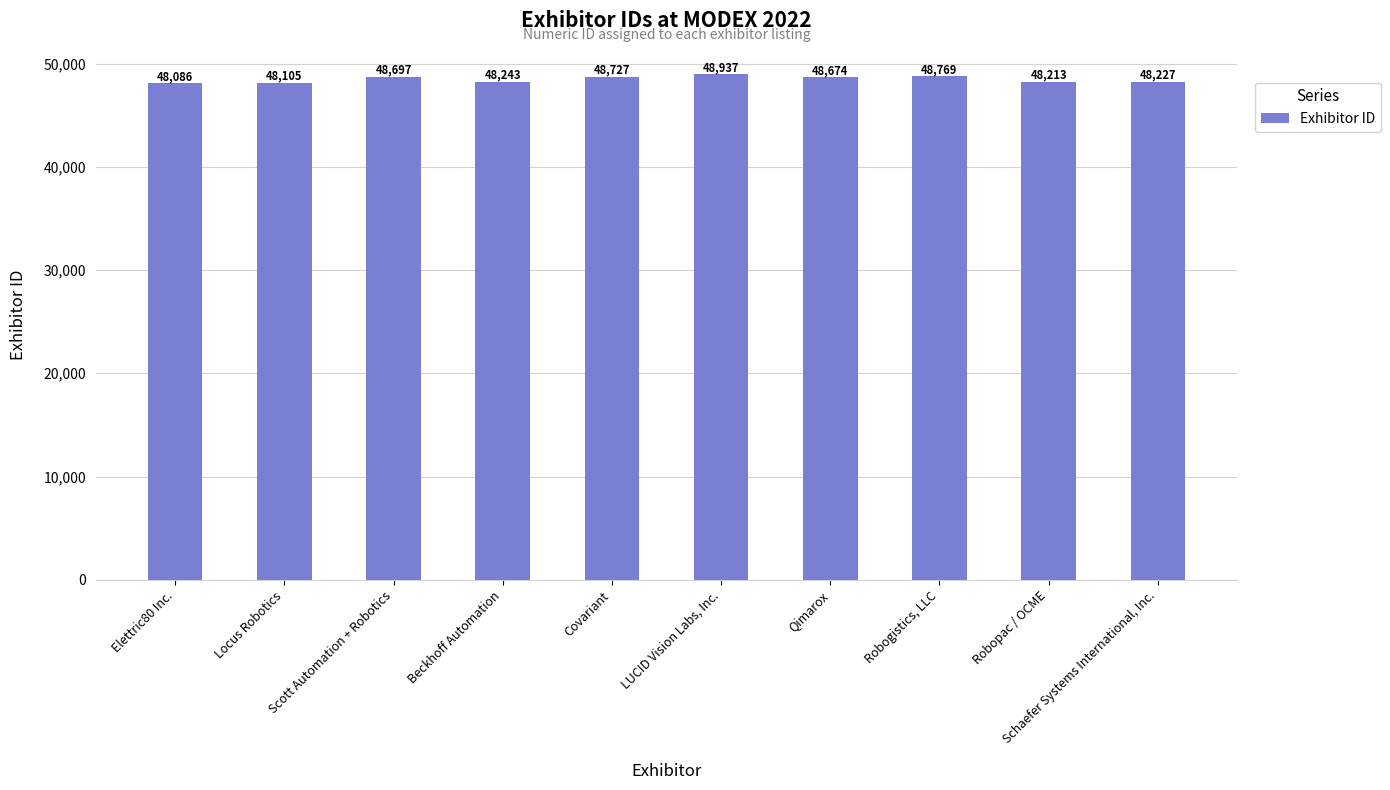

True or false: the data shows 48086 at Elettric80 Inc..

True